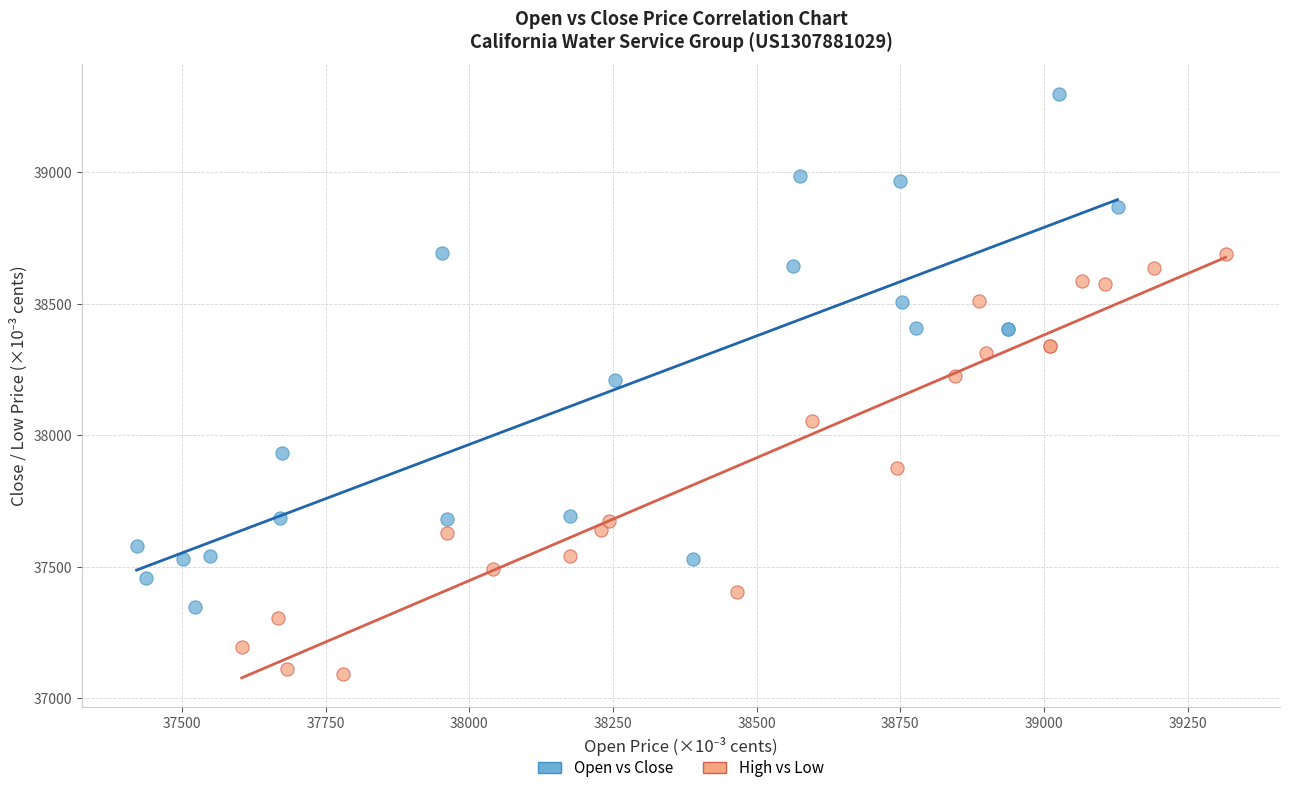

Which series reaches the maximum Y coordinate?

Open vs Close